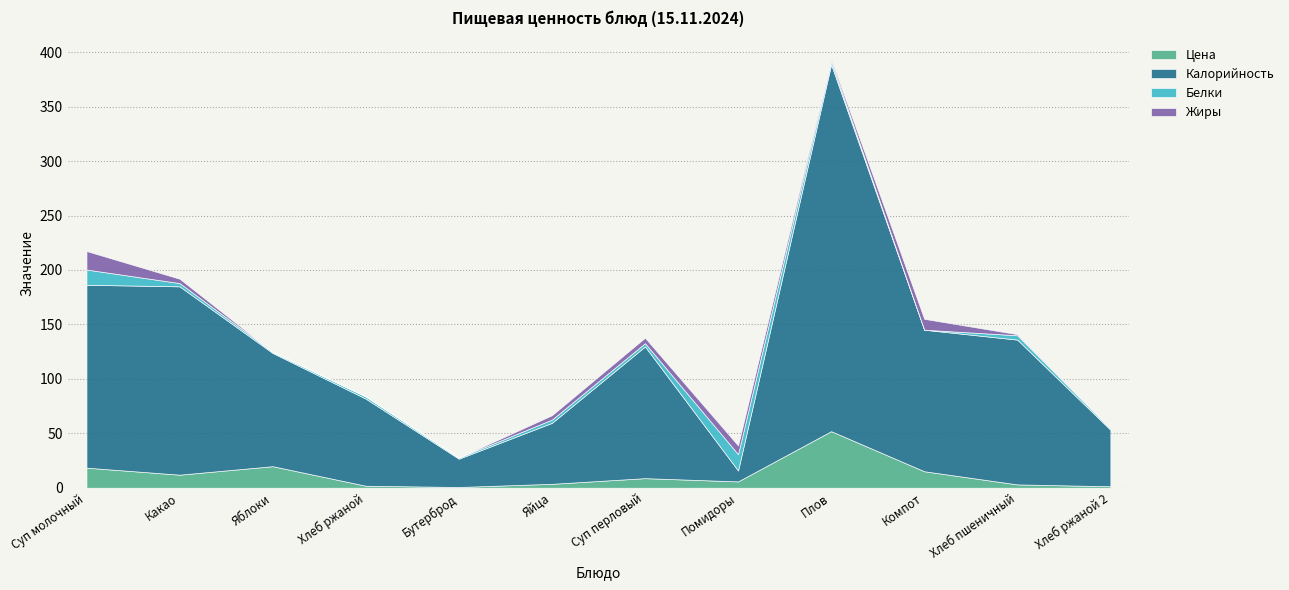

The value of Калорийность at Хлеб пшеничный is 133.0. True or false?

True